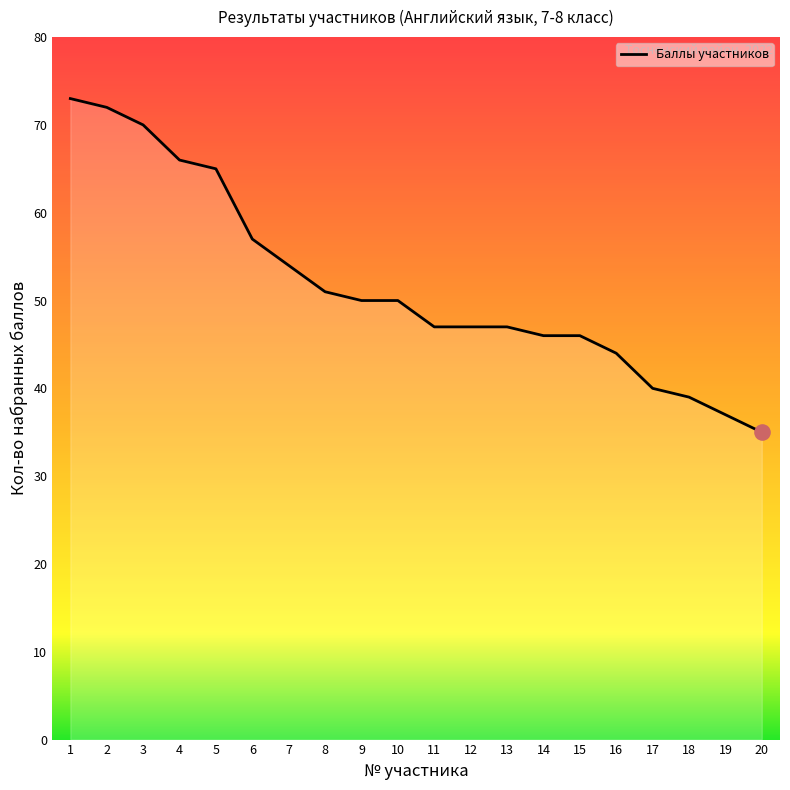

What is the ratio of the value at 5 to the value at 11?

1.4